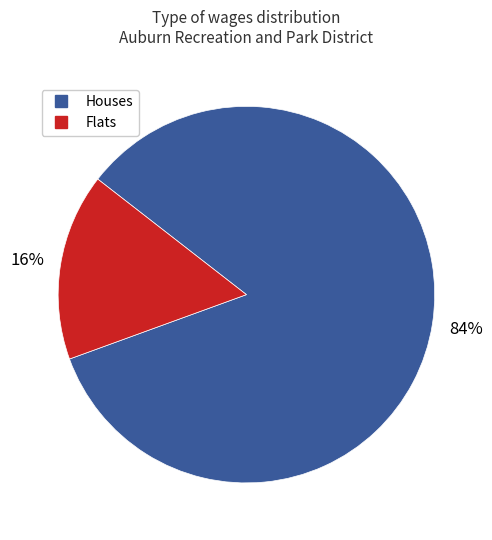

Is there any slice that represents more than half of the pie?

Yes